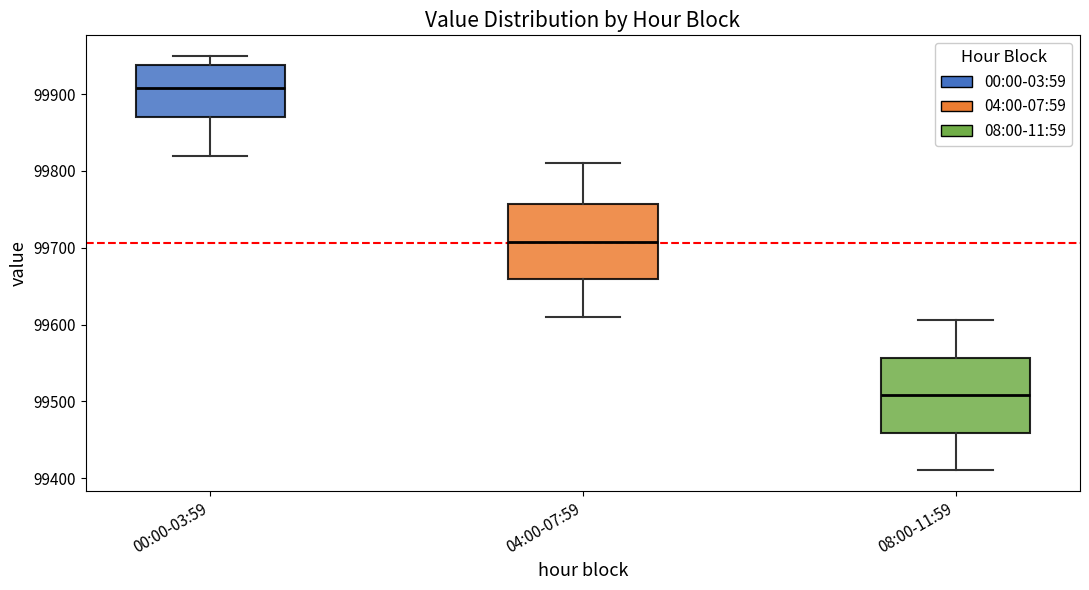

Reading left to right, transcribe this box plot: for each box, give where its median line is, the range the box spans, and where its two whiskers end, as read against the y-axis. The values are not printed on the chart, so give them approximately, as read against the axis.

00:00-03:59: median 99910, box 99870 to 99940, whiskers 99820 to 99950
04:00-07:59: median 99710, box 99660 to 99760, whiskers 99610 to 99810
08:00-11:59: median 99510, box 99460 to 99560, whiskers 99410 to 99610